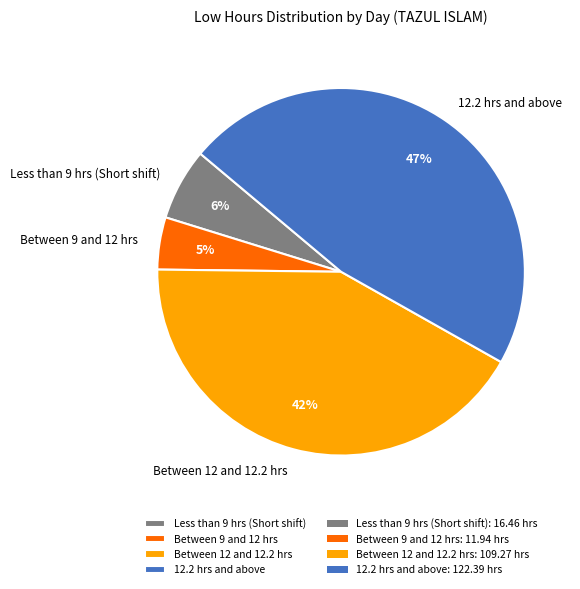

Is Between 12 and 12.2 hrs the majority of the pie?

No